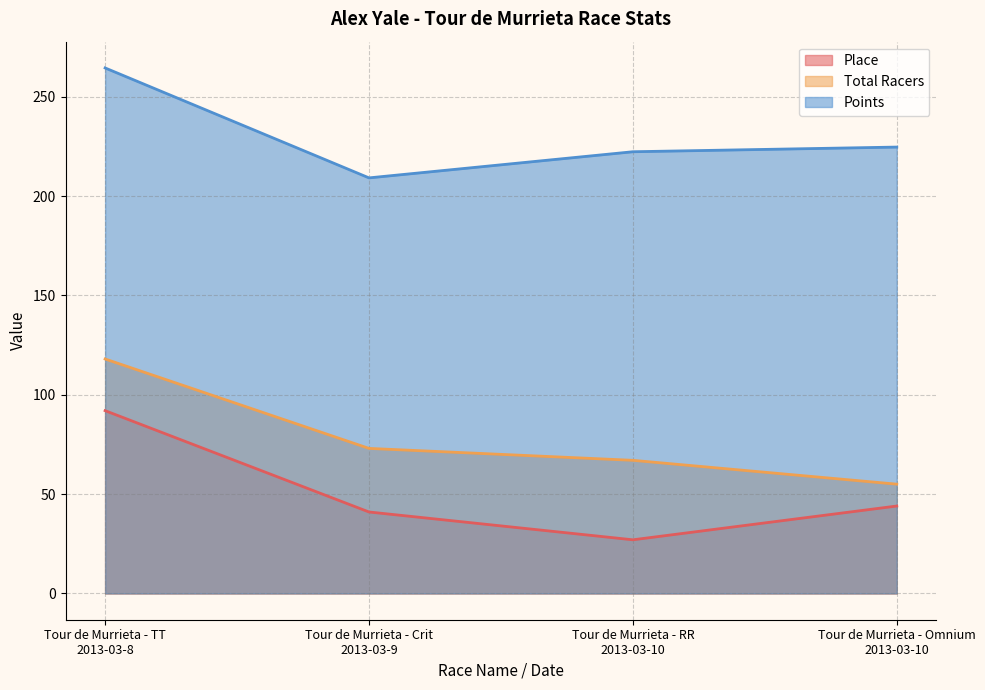

Reading left to right, what are all the values shown in this chart?

Place: 92.0	41.0	27.0	44.0
Total Racers: 118.0	73.0	67.0	55.0
Points: 264.5	209.2	222.3	224.7